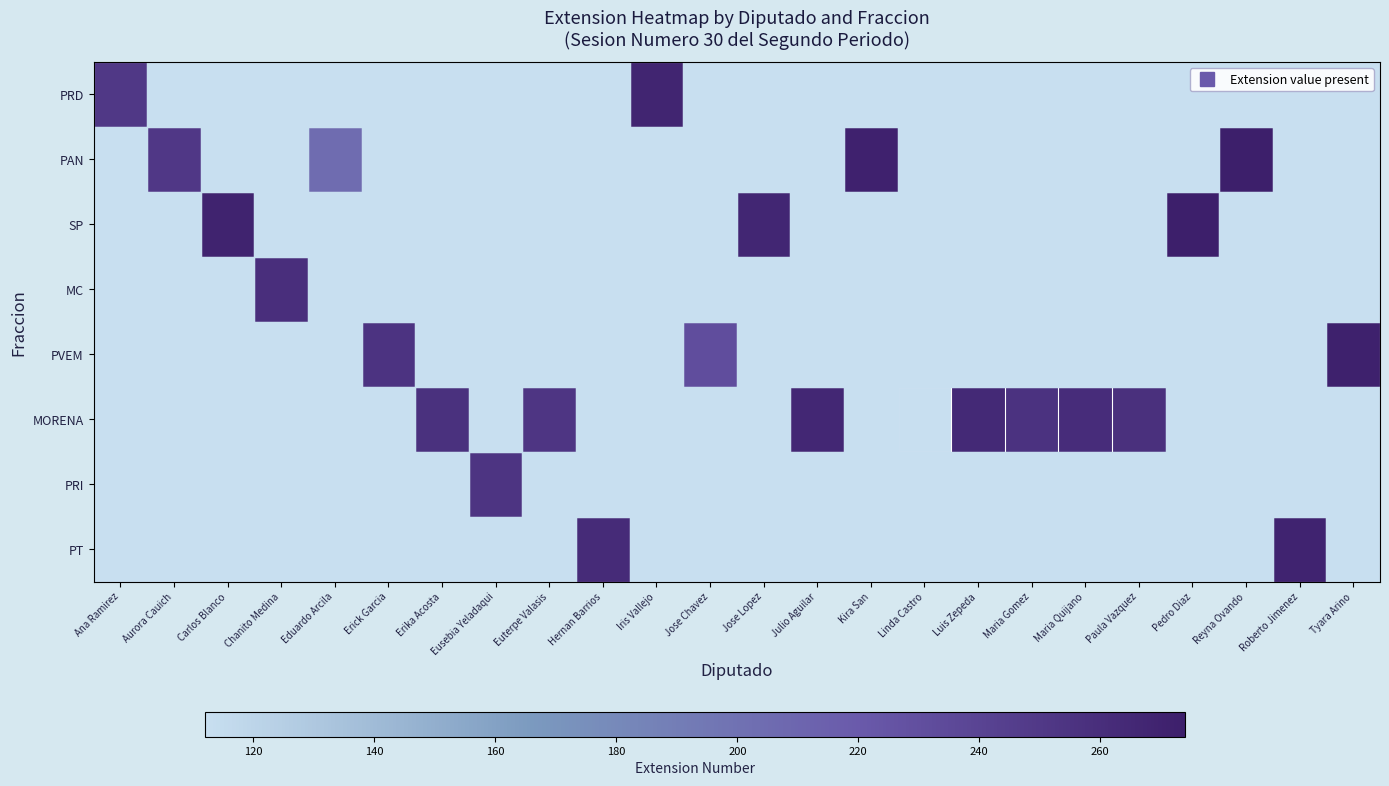

What is the maximum value shown in the chart?

274.0